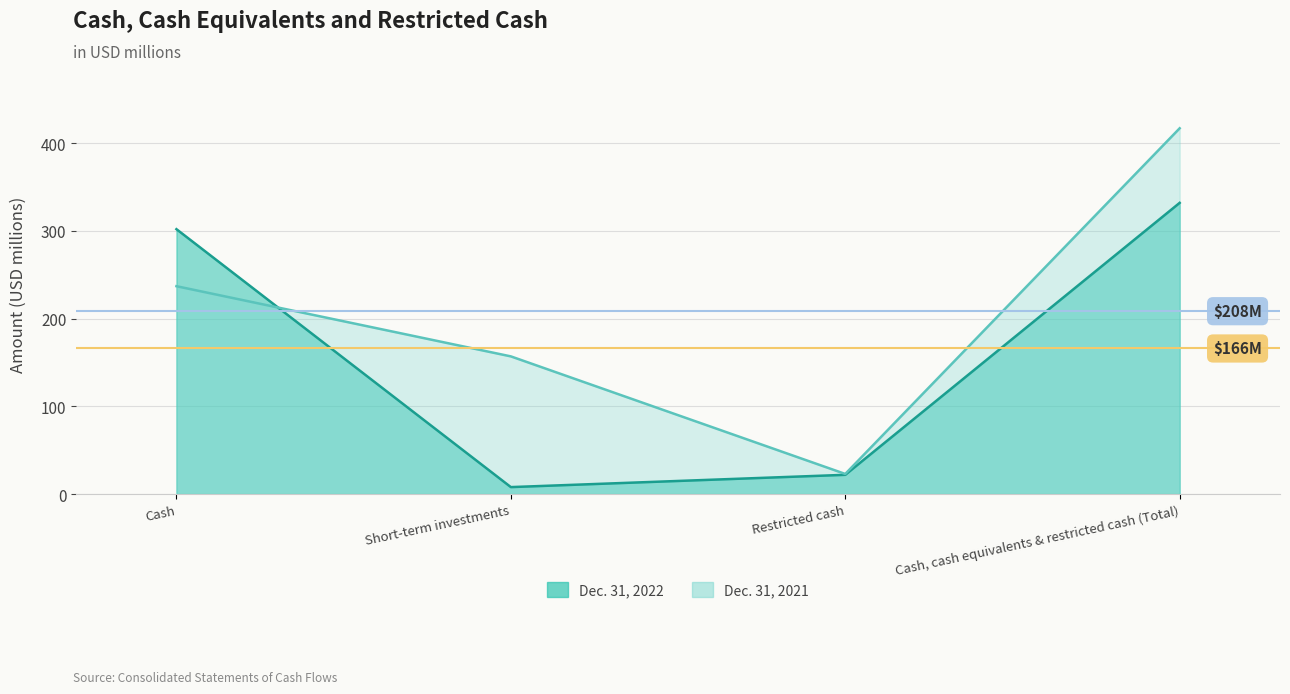

Reading left to right, what are all the values shown in this chart?

Dec. 31, 2022: 302	8	22	332
Dec. 31, 2021: 237	157	23	417